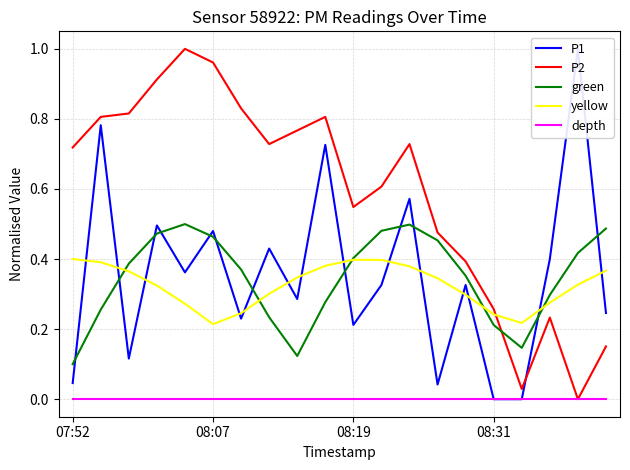

Which series has the widest spread of values?

P1